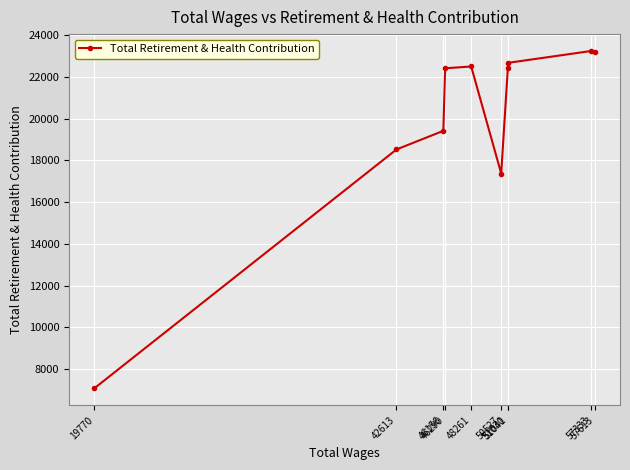

What is the sum of the values at 51030 and 57333?

45668